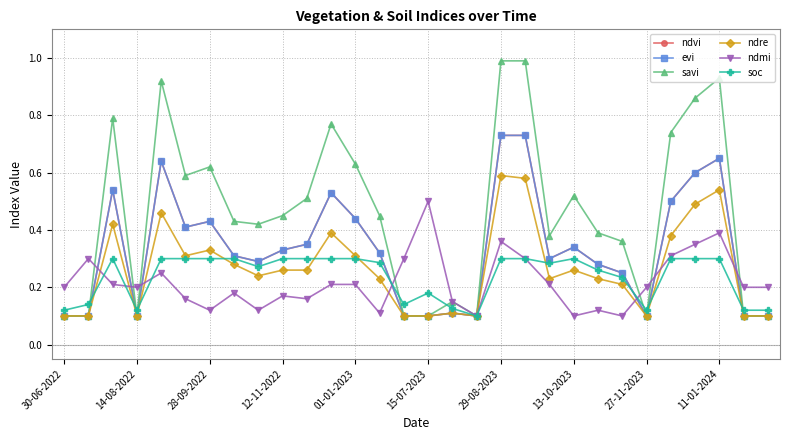

Is this an area chart (filled region under the line)?

No